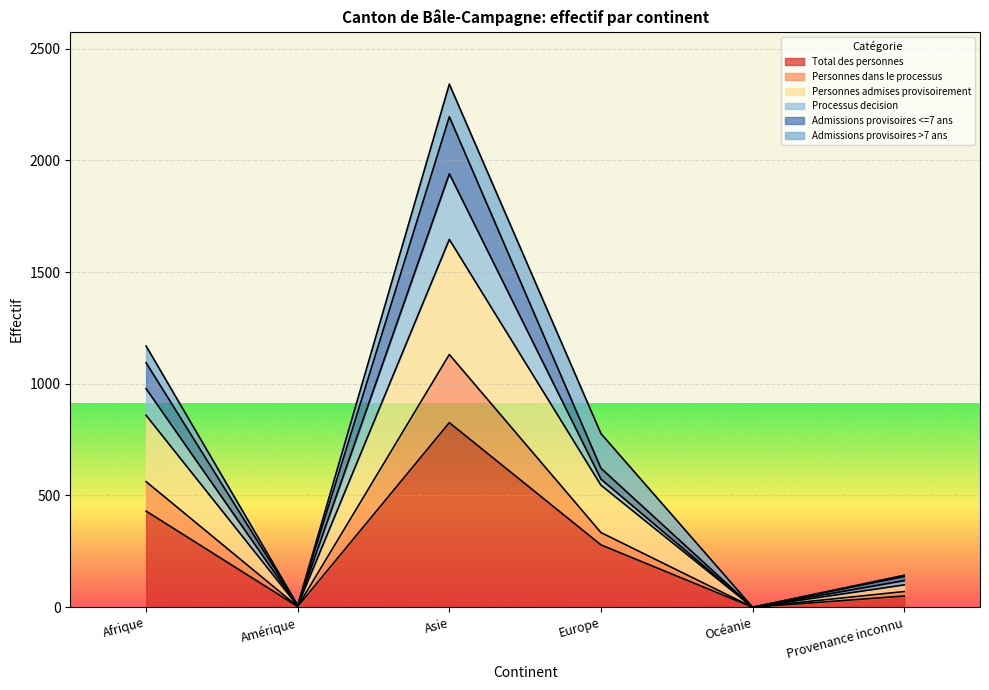

The Total des personnes series shows 430 at Afrique. True or false?

True